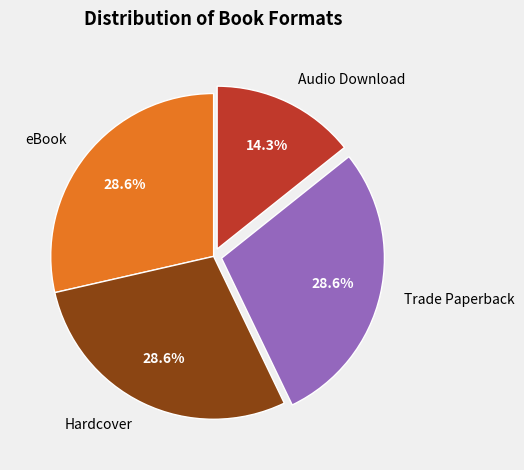

What is the smallest slice in the pie chart?

Audio Download